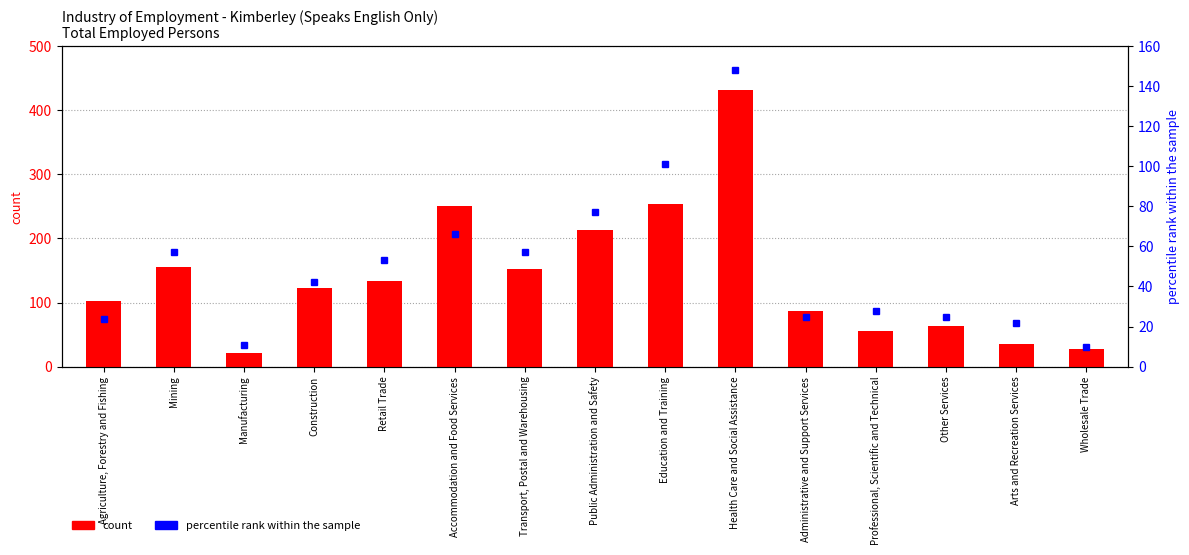

What value does the data have at Mining?

156